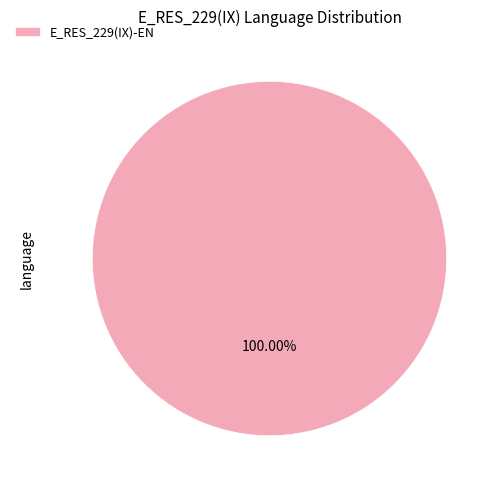

Count the number of slices in the pie.

1